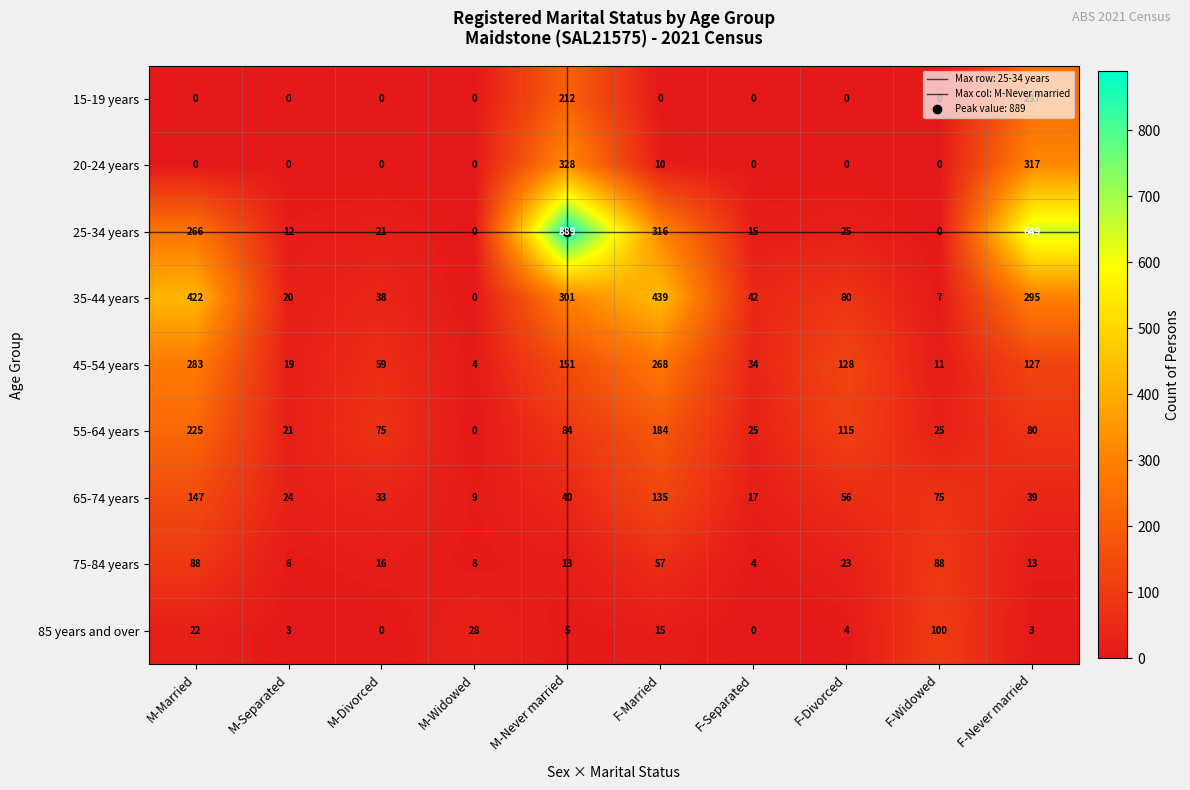

At which category is the sum across all series the highest?

M-Never married